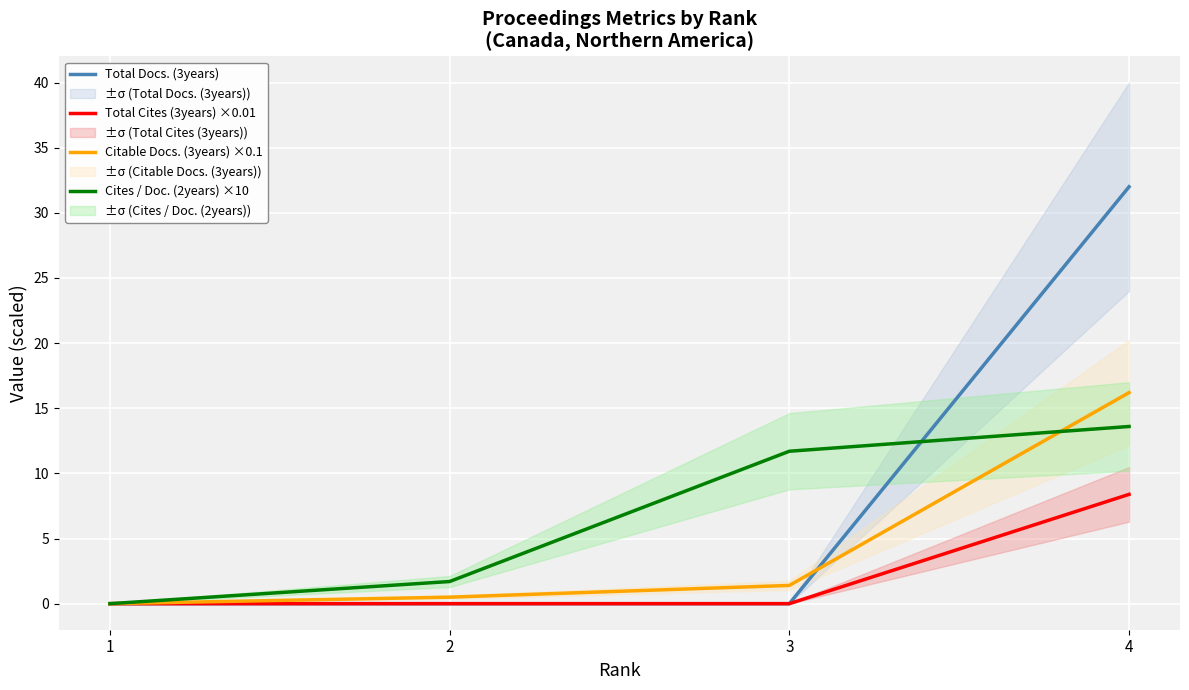

At 3, list the series in order from smallest to largest.

Total Docs. (3years), Total Cites (3years) ×0.01, Citable Docs. (3years) ×0.1, Cites / Doc. (2years) ×10